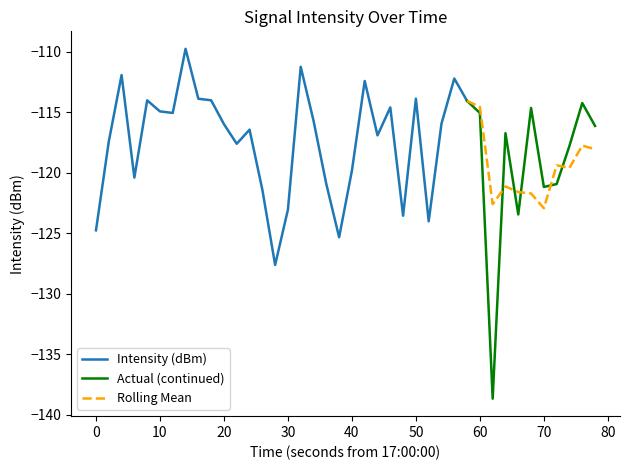

What is the maximum value shown in the chart?

-109.7